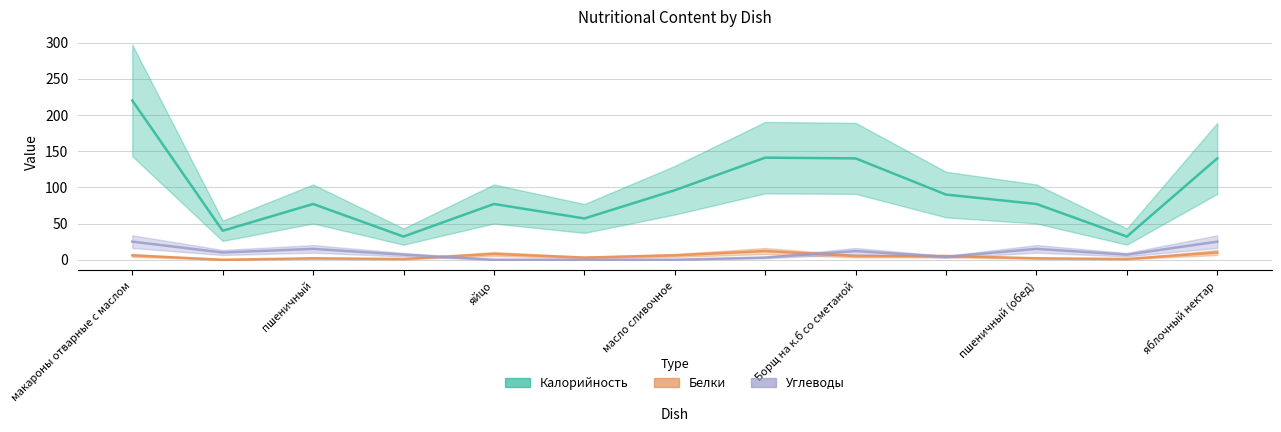

What is the maximum value shown in the chart?

220